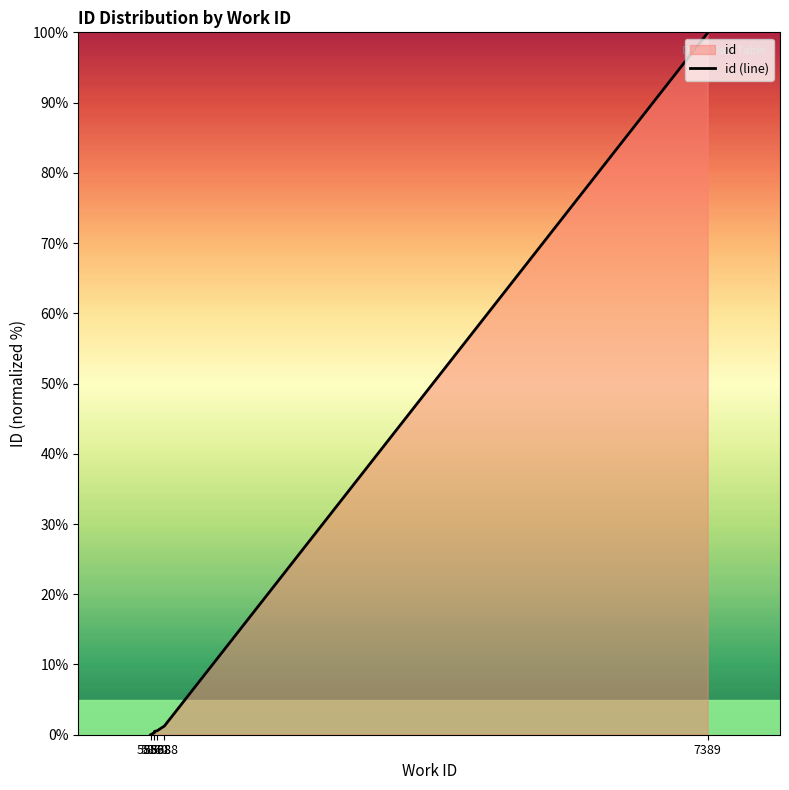

At which category does the chart reach its peak across all series?

7389